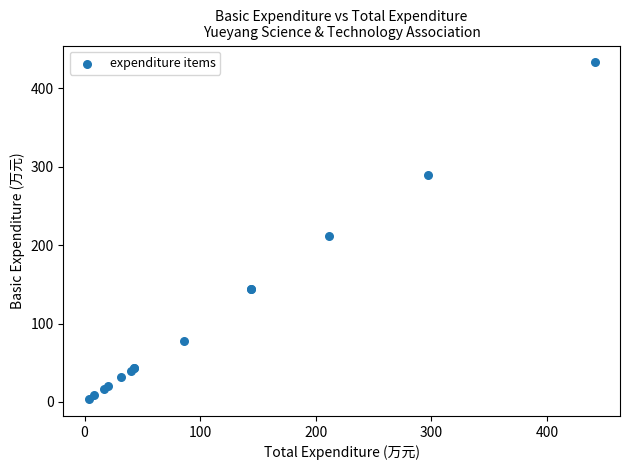

What Y value in the scatter plot is closest to 218?

211.3